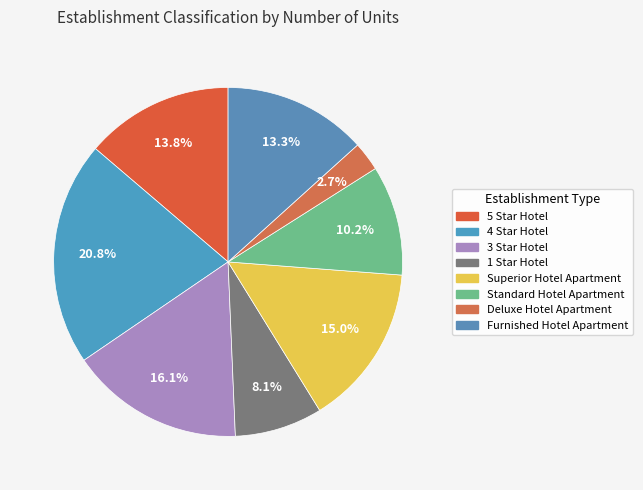

To the nearest percent, what is the difference between the largest and smallest slice percentages?

18%